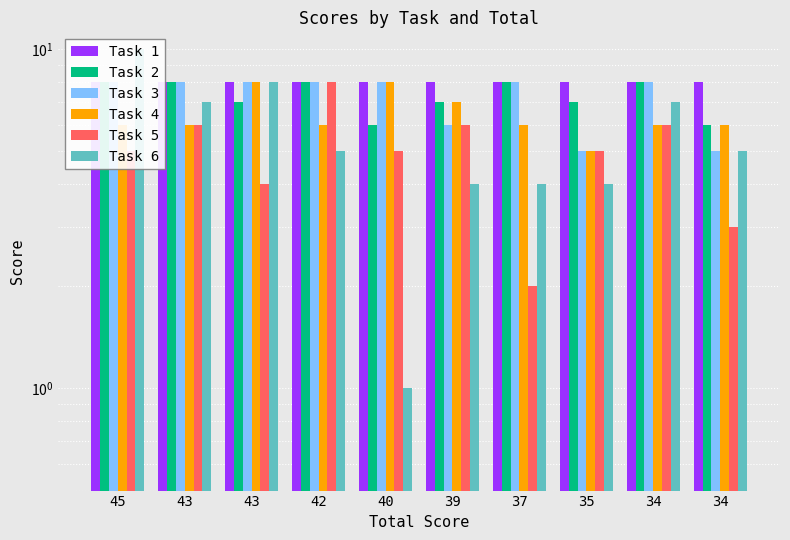

Between 43 and 35, which series saw the biggest shift?

Task 6